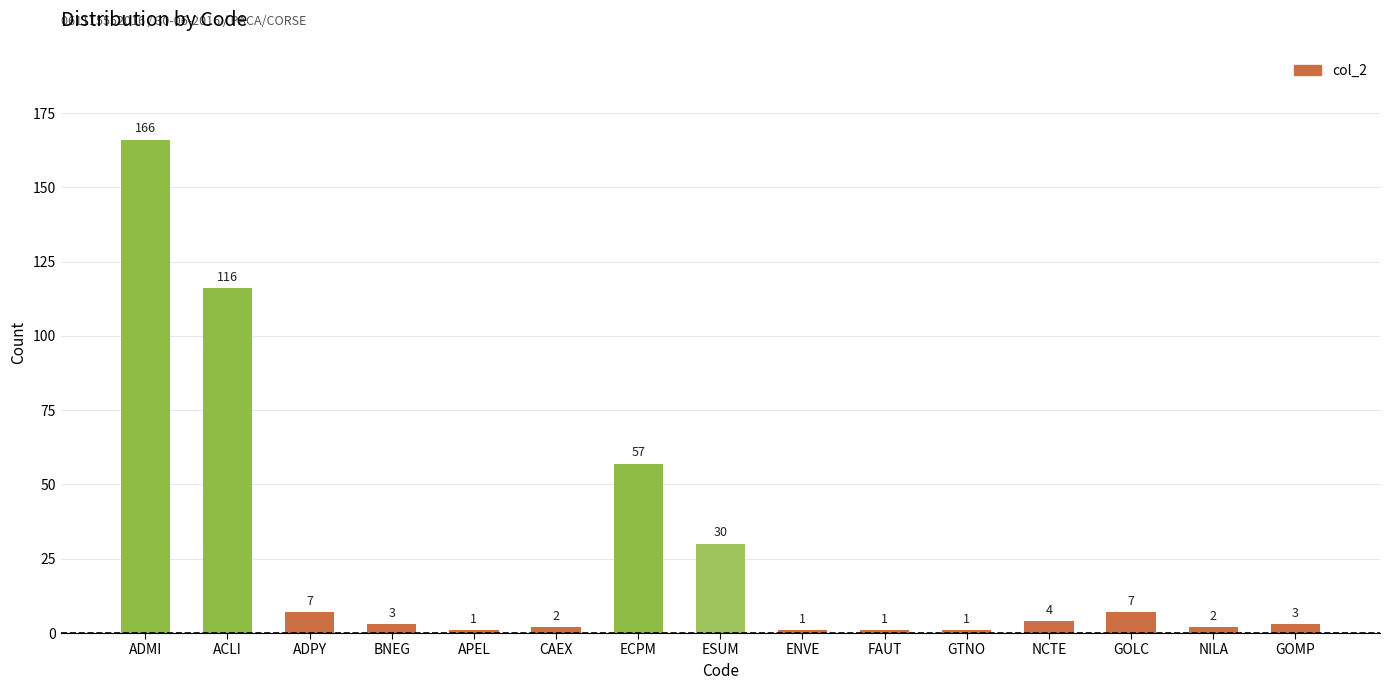

Which label corresponds to the largest value in the chart?

ADMI